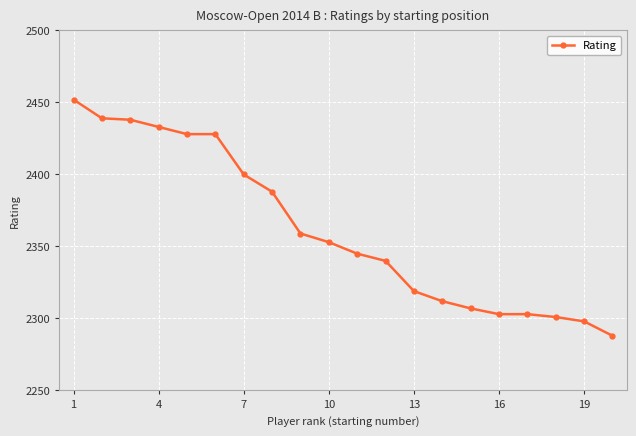

What is the value of the 1st point from the left?

2452